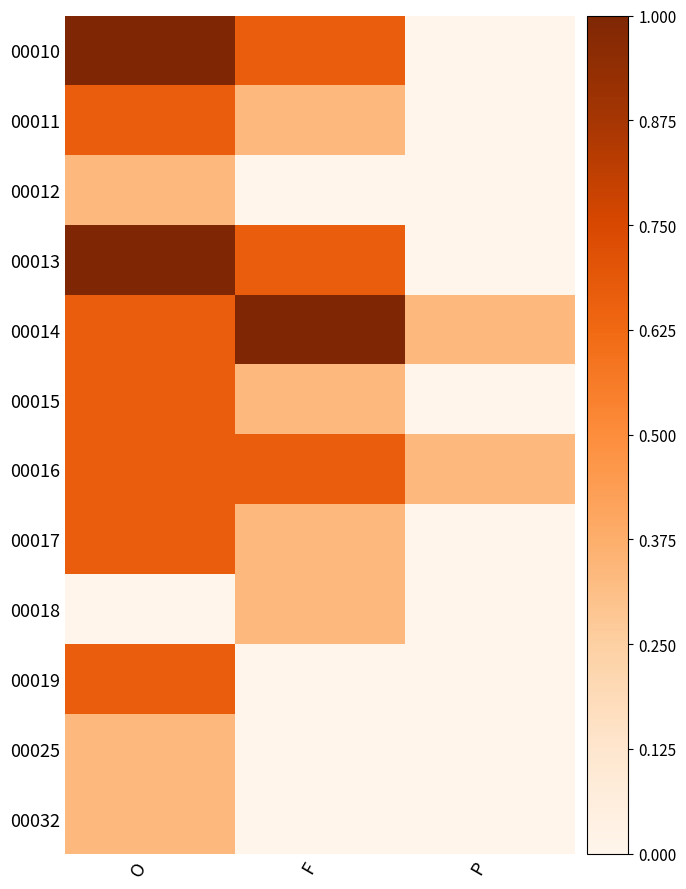

Between P and O, which is larger?

O